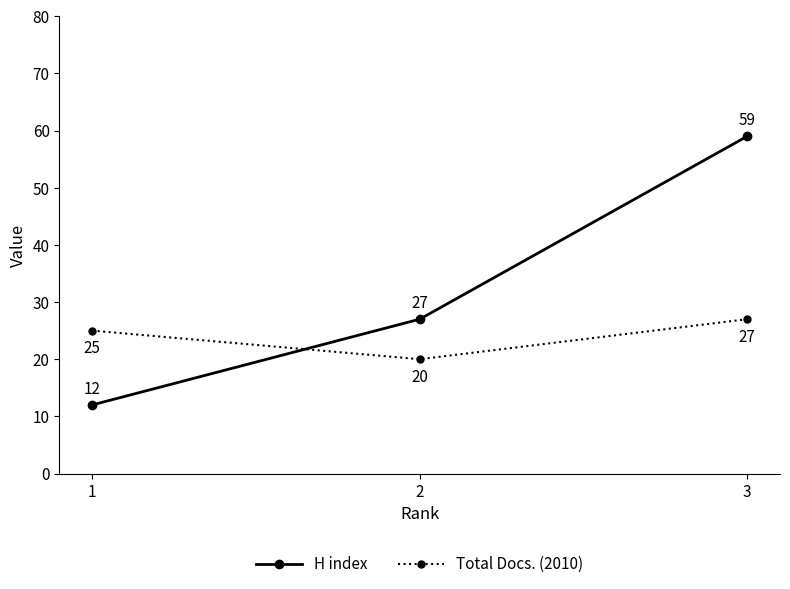

Is the value of Total Docs. (2010) at 3 greater than the value of H index at 3?

No